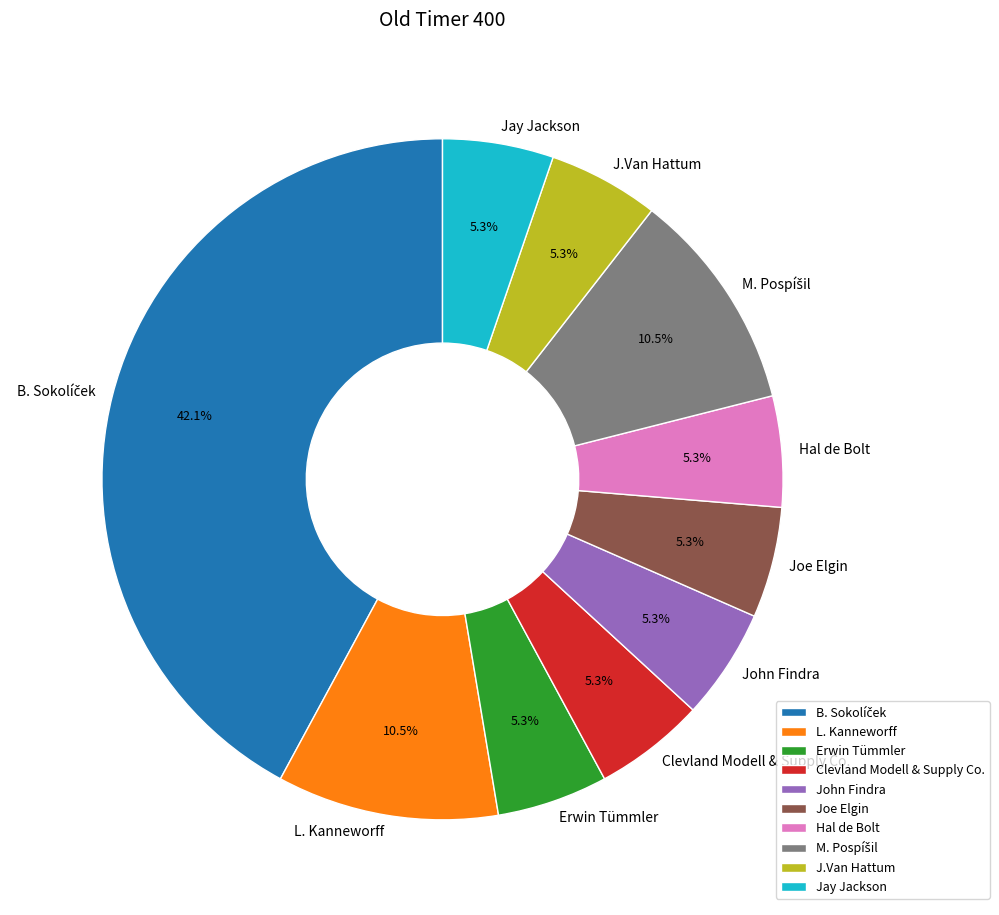

How much of the chart is everything except Jay Jackson?

94.7%